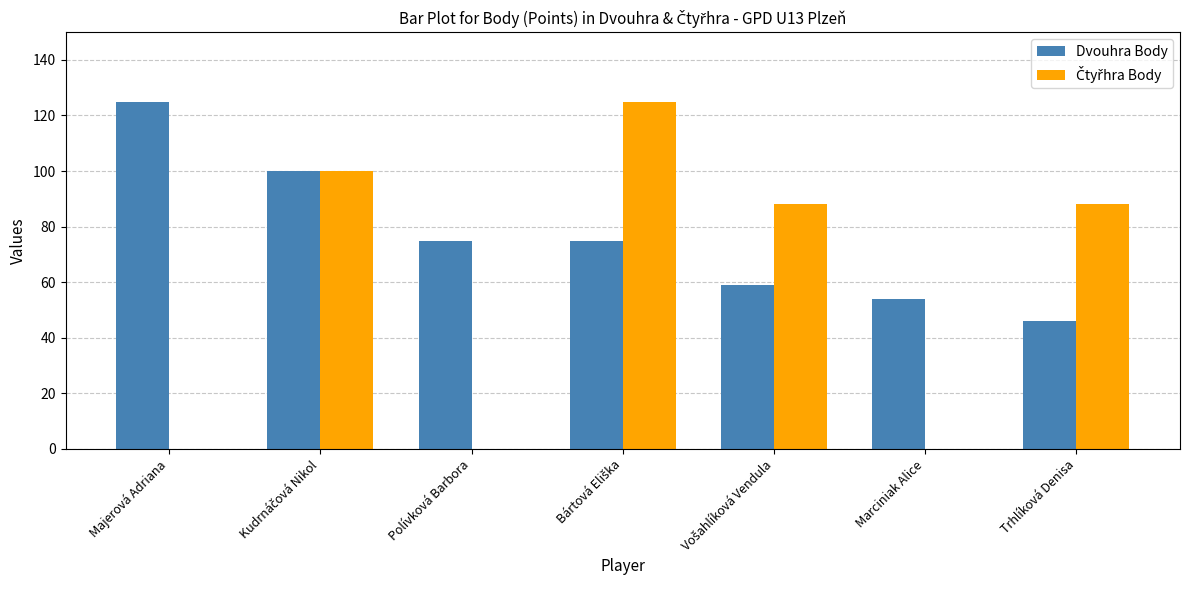

What is the greatest value displayed?

125